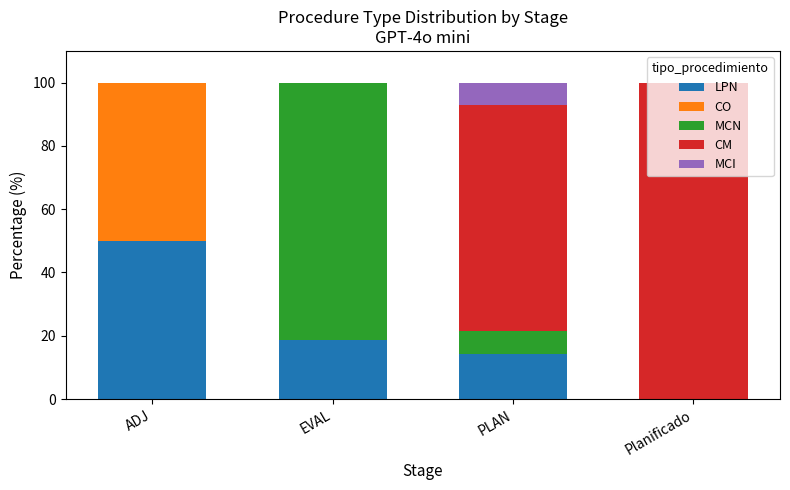

What is the maximum value for LPN?

50.0